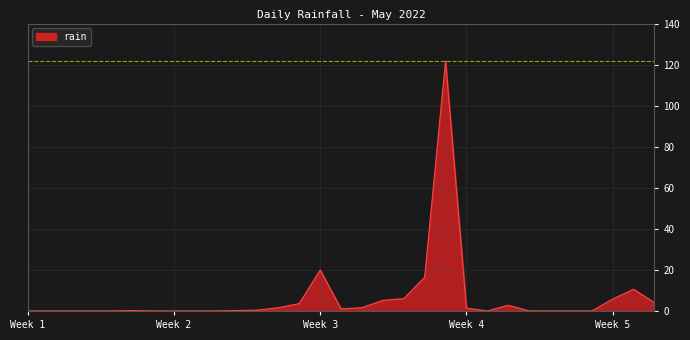

How many lines are shown in the chart?

1